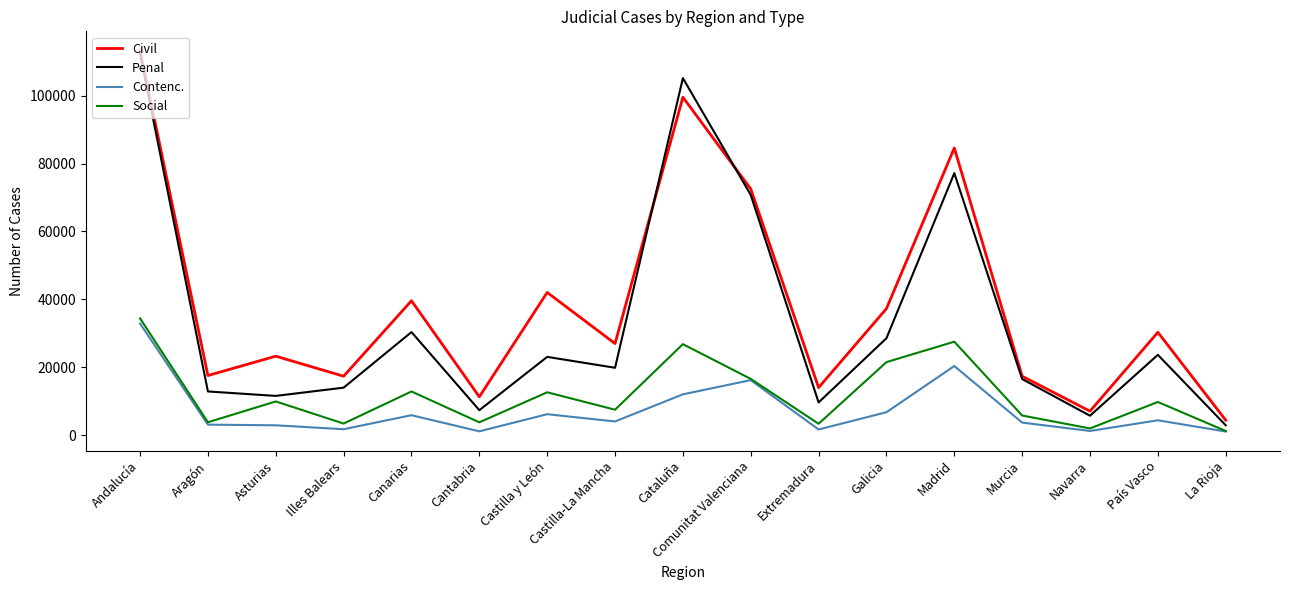

What is the sum of the Contenc. values at Madrid and País Vasco?

24696